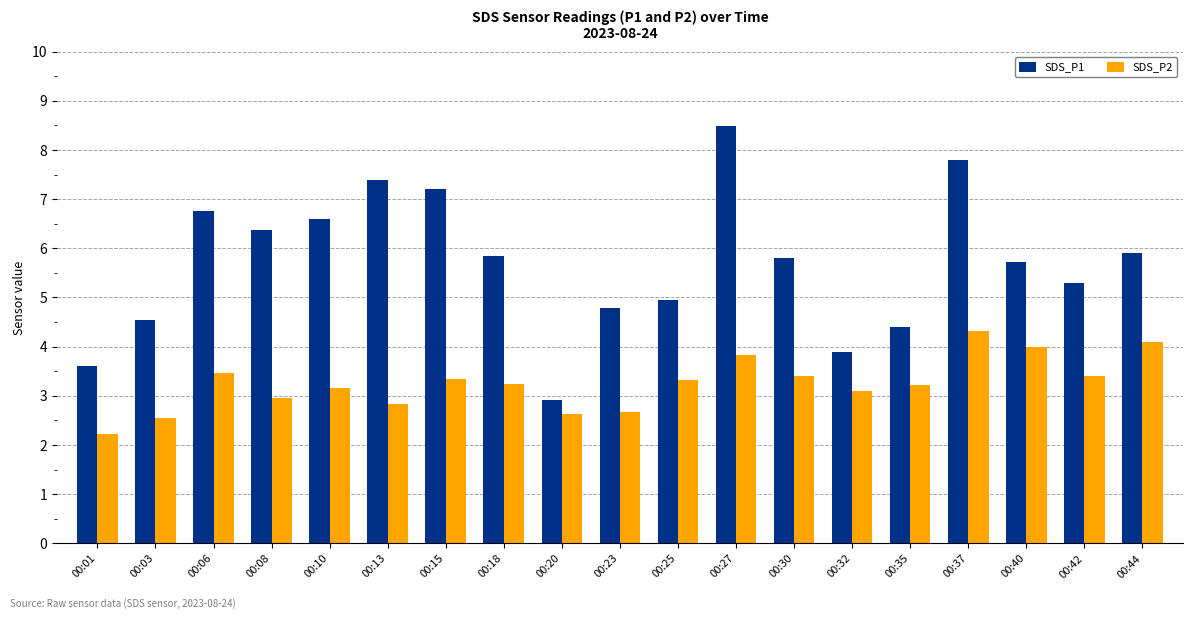

The value of SDS_P2 at 00:30 is 5.3. True or false?

False